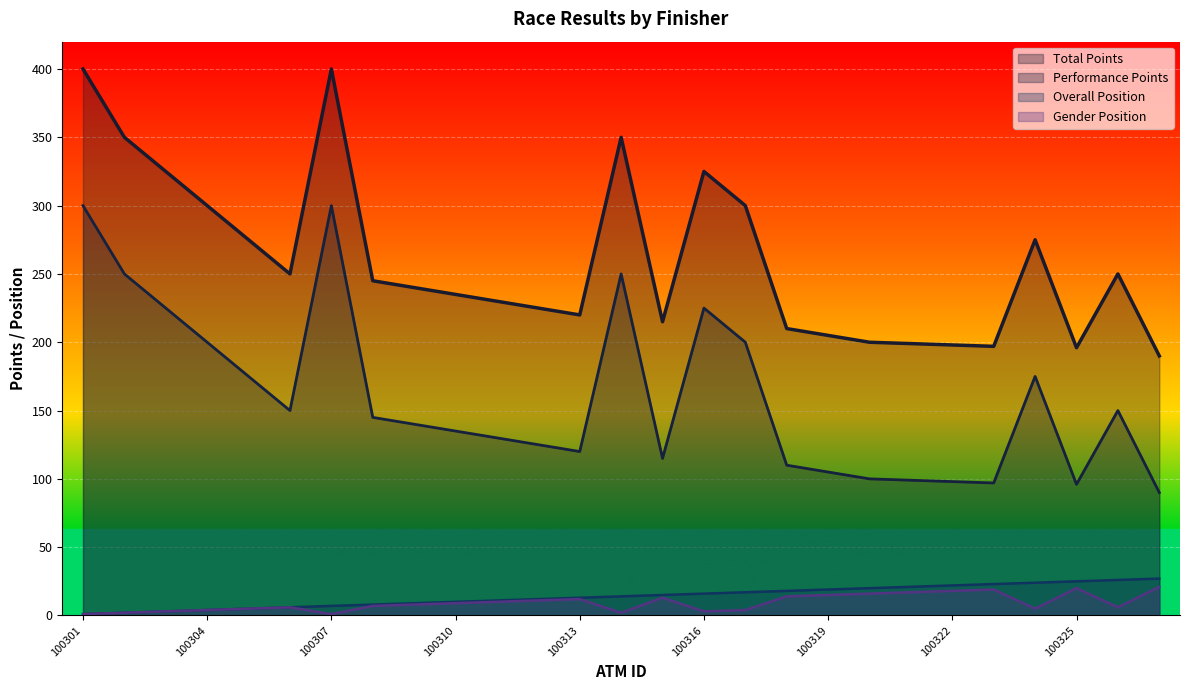

At which category does Total Points reach its first local peak?

100307